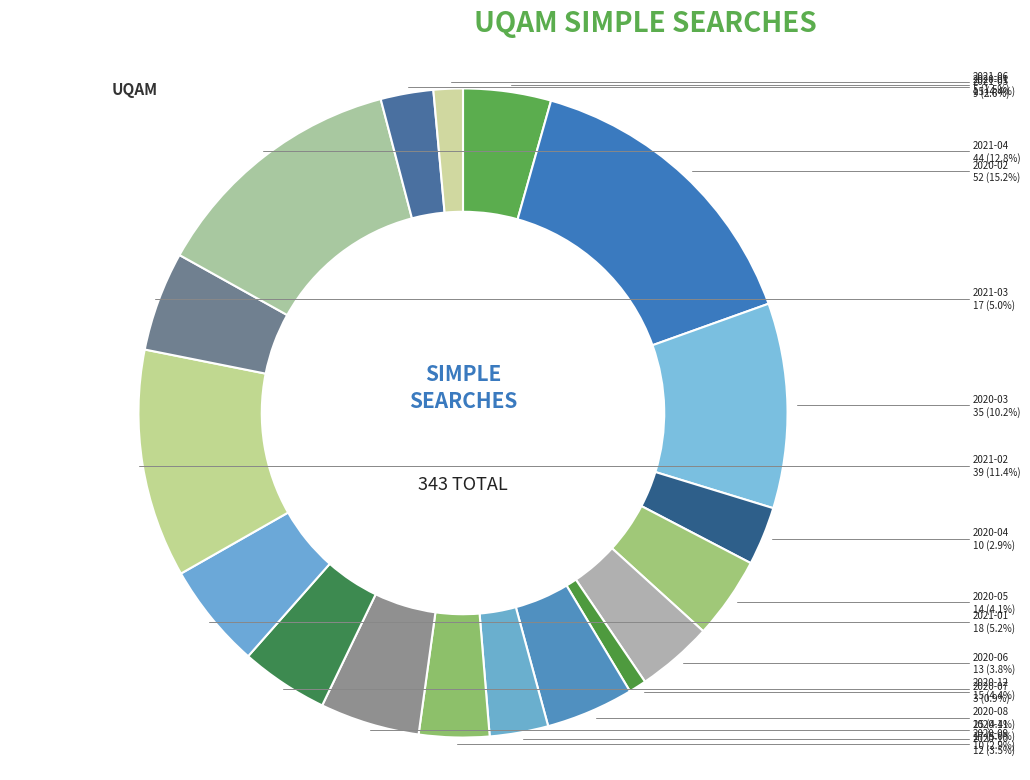

Count the number of slices in the pie.

18